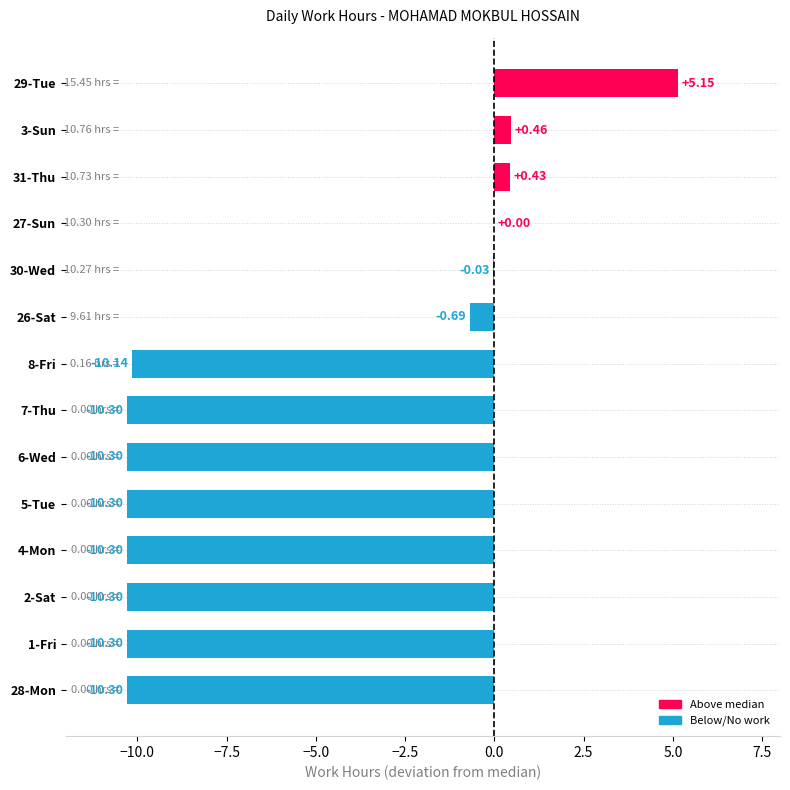

What is the sum of the values at 2-Sat and 4-Mon?

-20.6